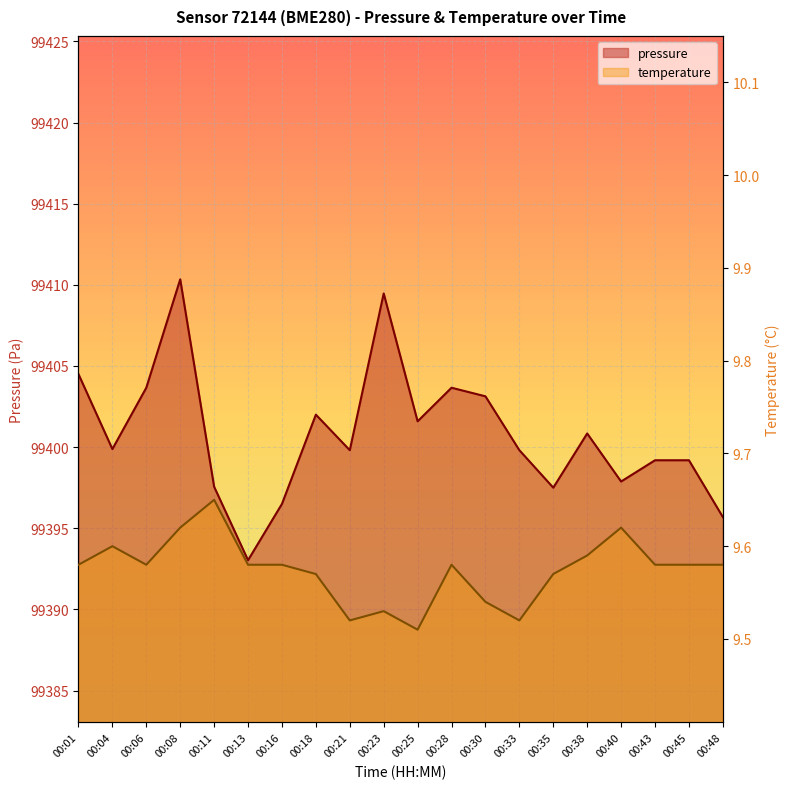

Reading right to left, extract all data points from this chart.

pressure: 00:48=99395.7	00:45=99399.2	00:43=99399.2	00:40=99397.9	00:38=99400.8	00:35=99397.5	00:33=99399.8	00:30=99403.1	00:28=99403.7	00:25=99401.6	00:23=99409.5	00:21=99399.8	00:18=99402.0	00:16=99396.5	00:13=99393.0	00:11=99397.6	00:08=99410.3	00:06=99403.7	00:04=99399.9	00:01=99404.5
temperature: 00:48=9.6	00:45=9.6	00:43=9.6	00:40=9.6	00:38=9.6	00:35=9.6	00:33=9.5	00:30=9.5	00:28=9.6	00:25=9.5	00:23=9.5	00:21=9.5	00:18=9.6	00:16=9.6	00:13=9.6	00:11=9.7	00:08=9.6	00:06=9.6	00:04=9.6	00:01=9.6